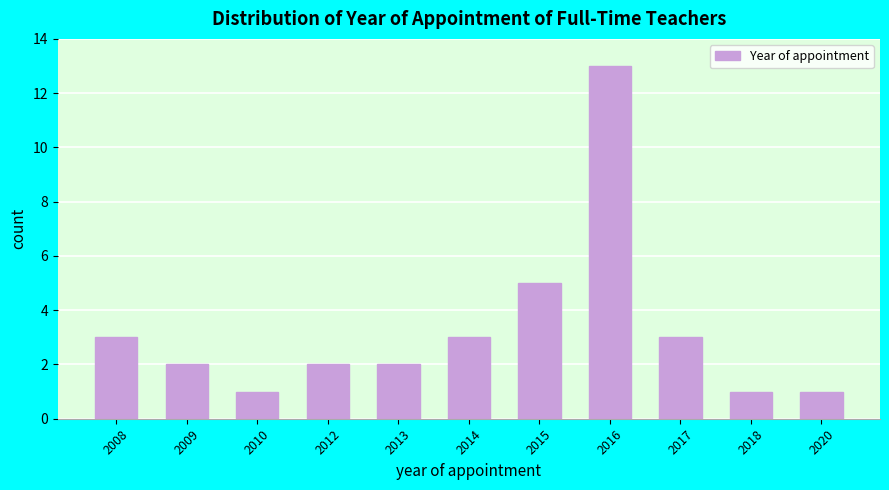

Reading left to right, what are all the values shown in this chart?

3	2	1	2	2	3	5	13	3	1	1